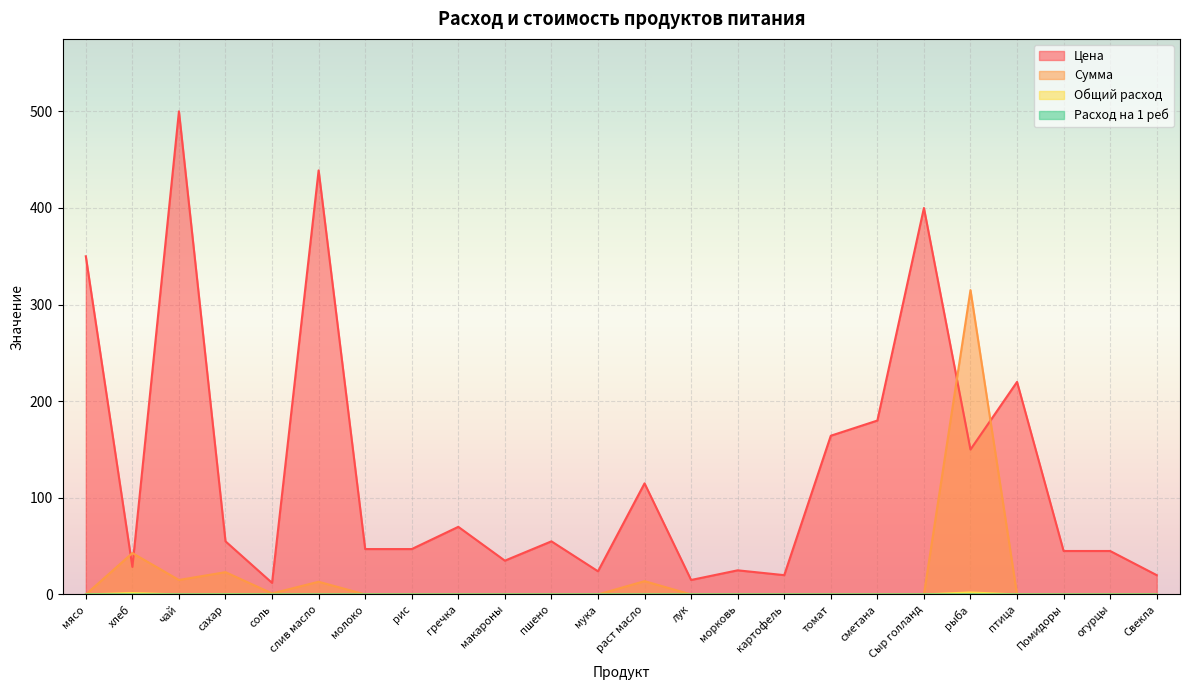

In Сумма, how many points are higher than both neighbors (excluding endpoints)?

5